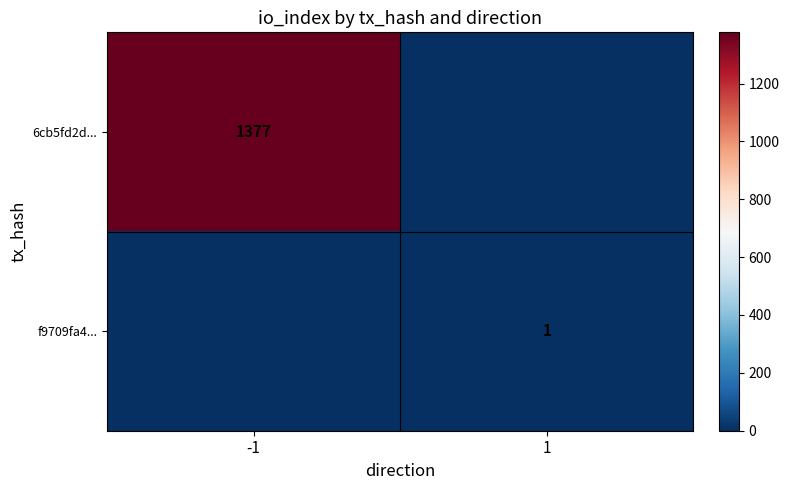

How many series are shown in this chart?

2